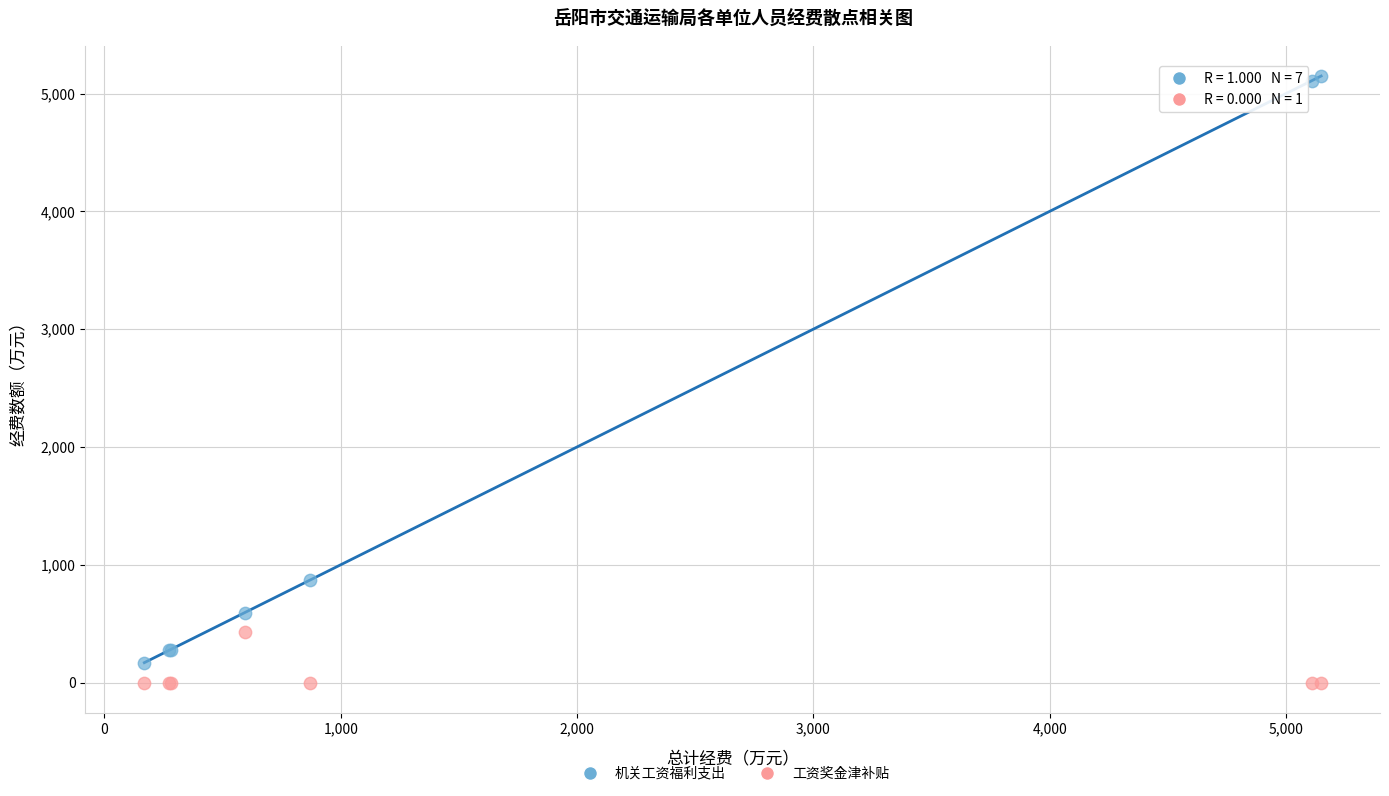

Which series contains the lowest Y value?

工资奖金津补贴